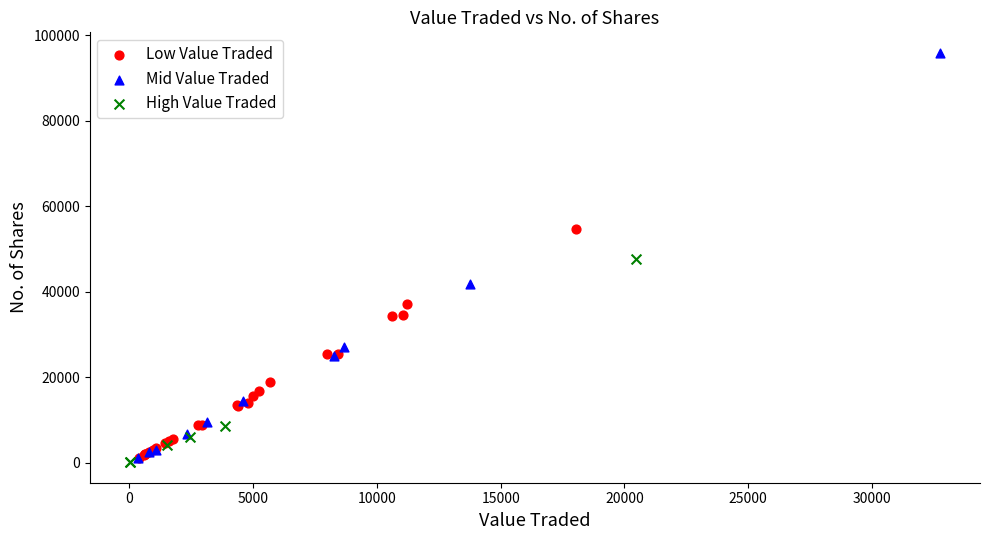

Which series has the largest Y range (max minus min)?

Mid Value Traded